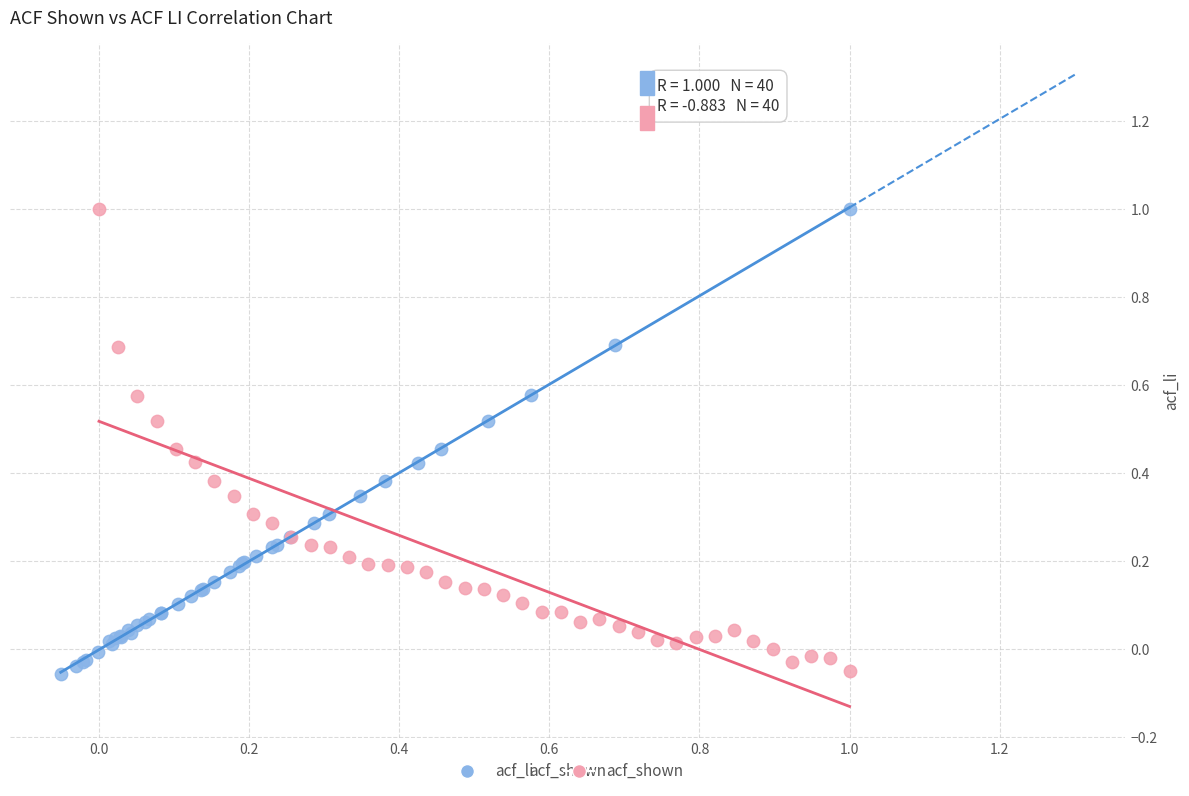

Which series has the largest Y range (max minus min)?

acf_li